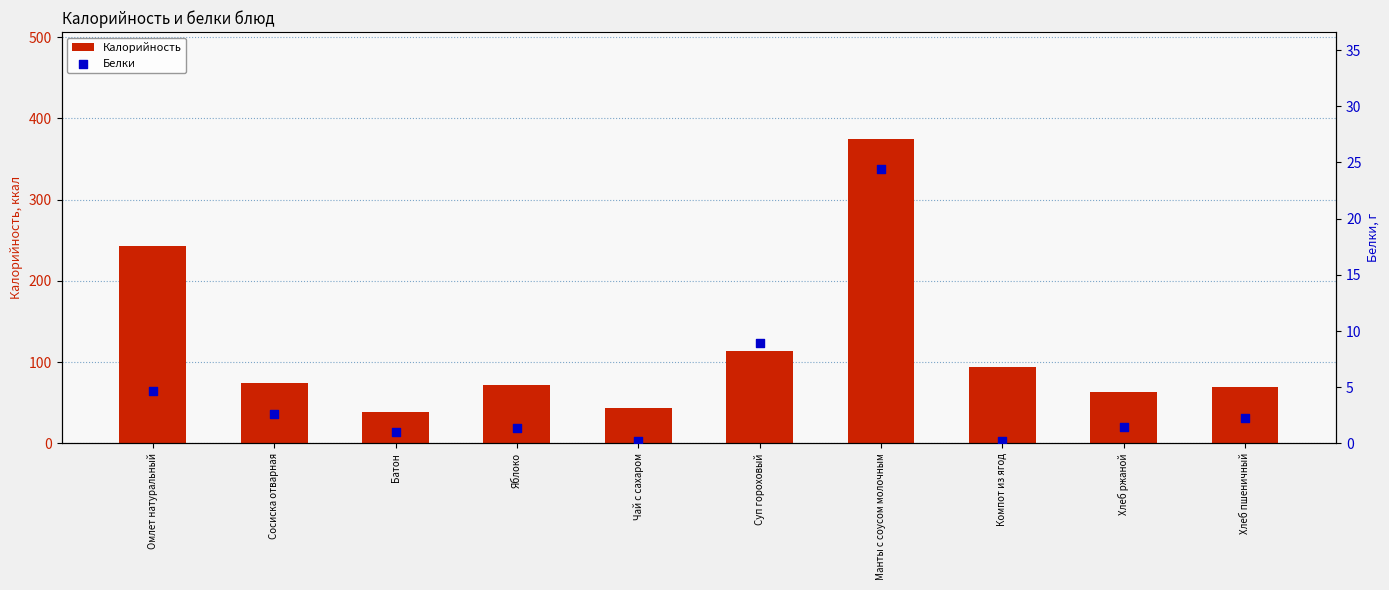

At which category is the sum across all series the highest?

Манты с соусом молочным